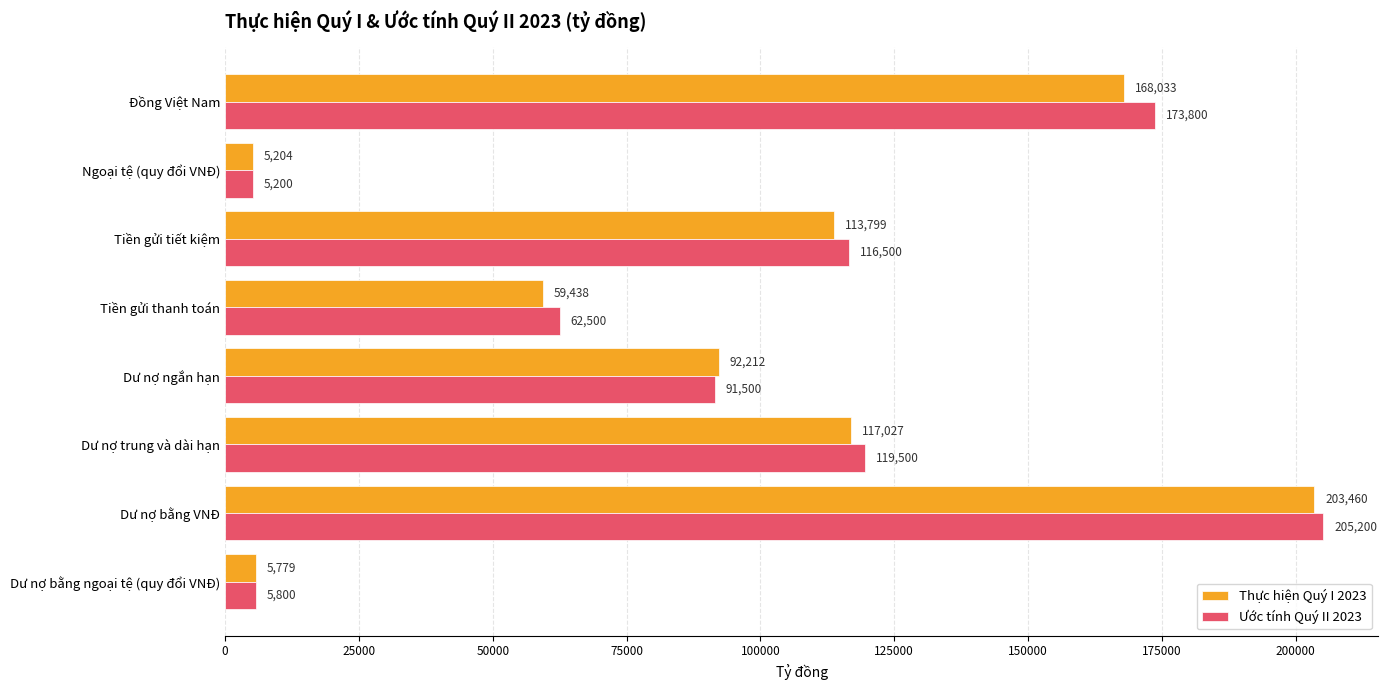

List the series in order of their overall mean, lowest first.

Thực hiện Quý I 2023, Ước tính Quý II 2023